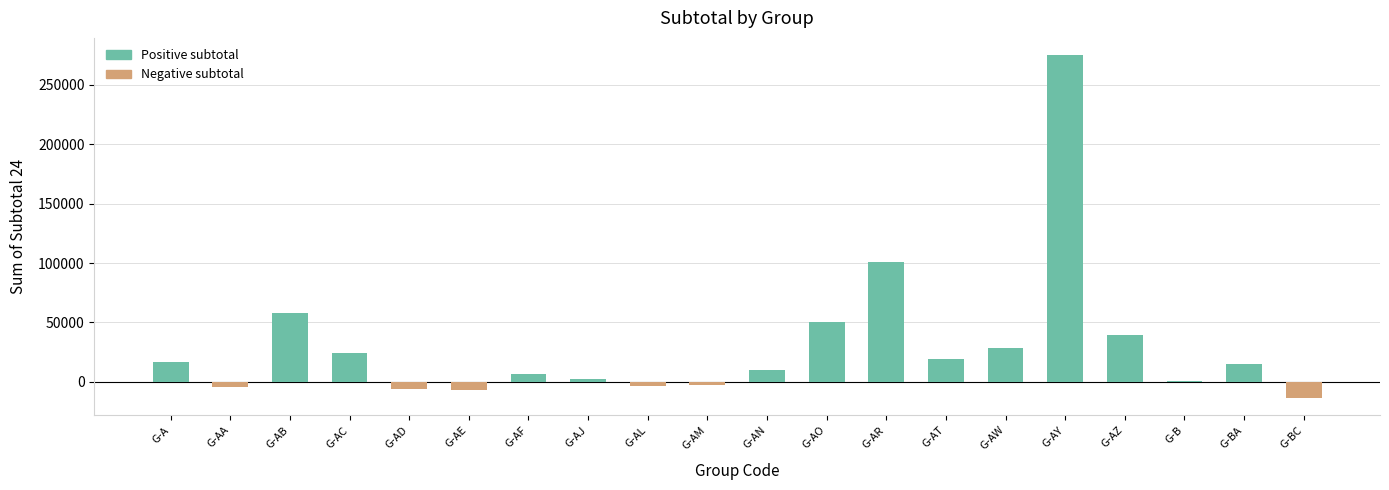

Are the bars horizontal?

No